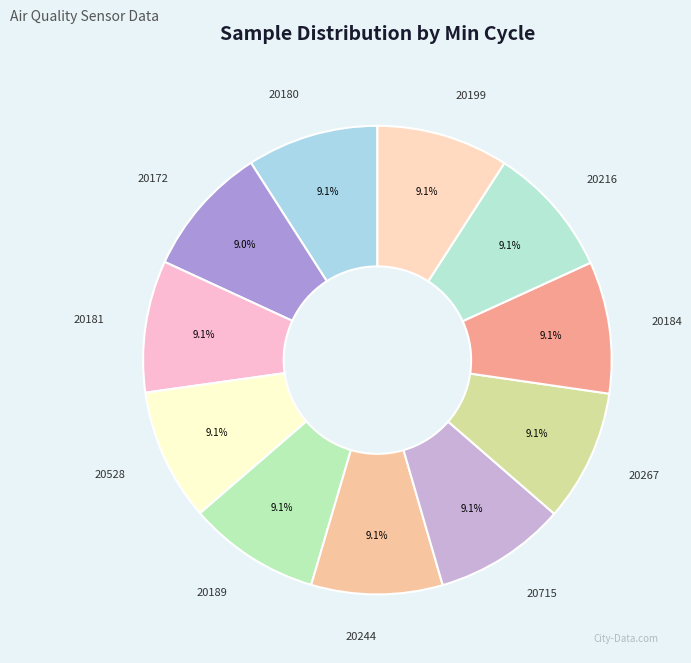

Is there a majority slice in this chart?

No